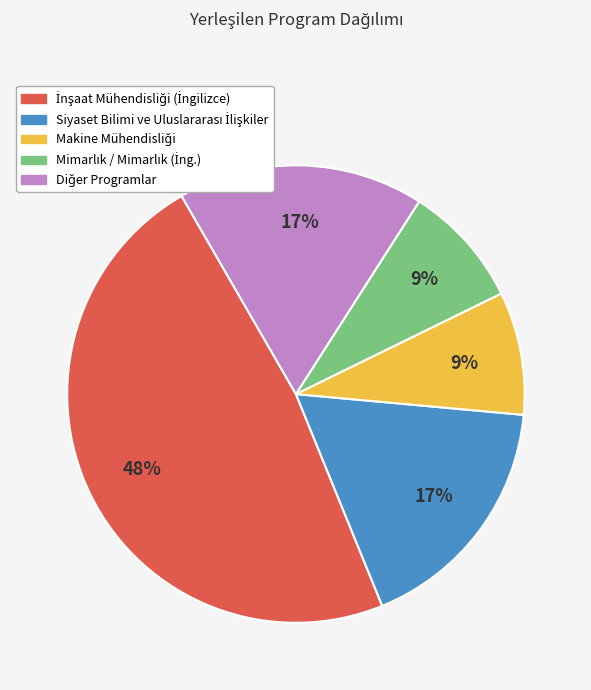

To the nearest percent, what is the difference between the largest and smallest slice percentages?

39%